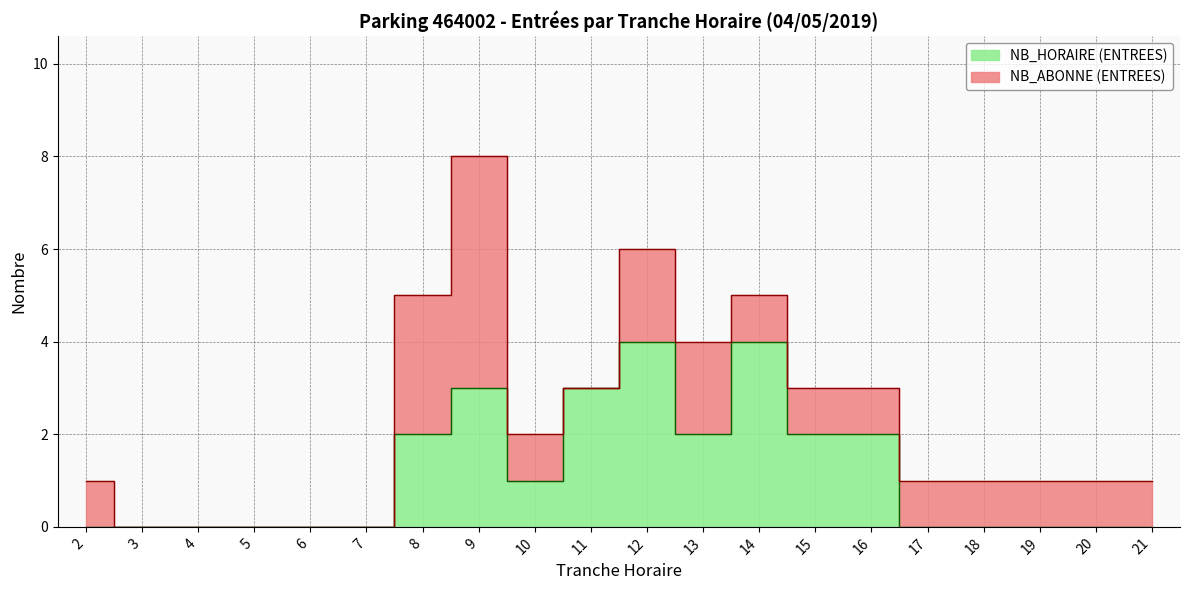

What is the average value?

1